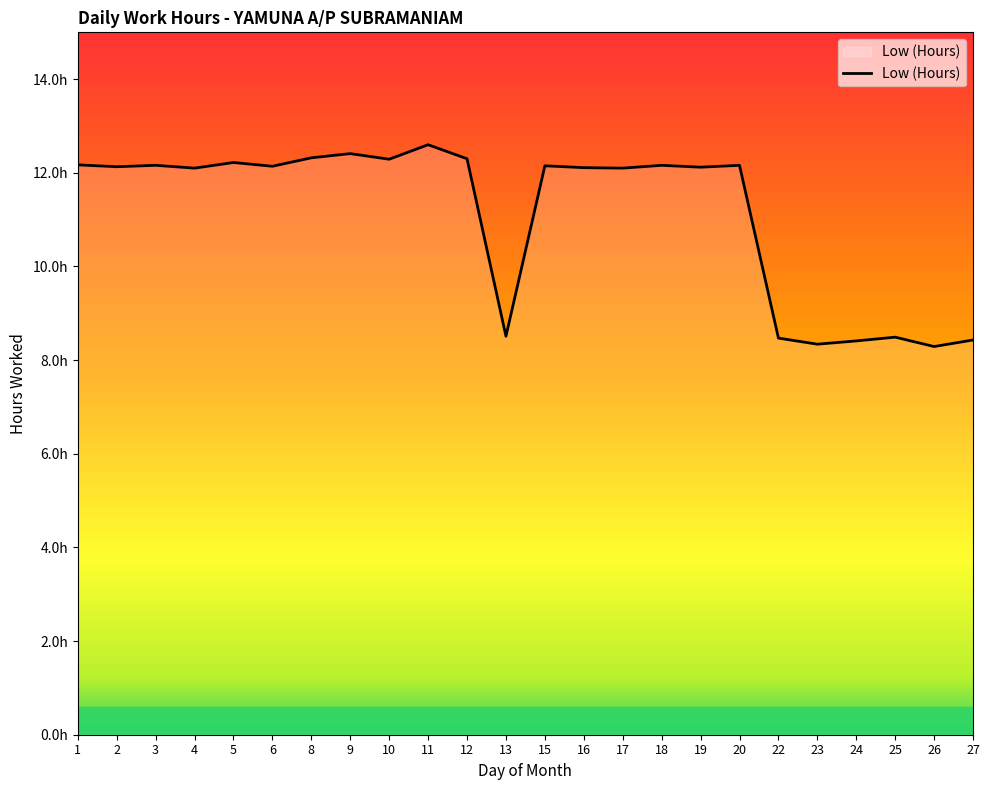

What is the value of the 10th point from the left?

12.6